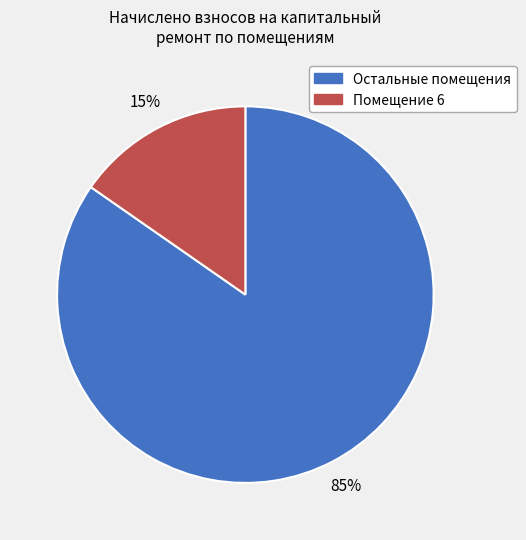

Does any single category account for the majority?

Yes